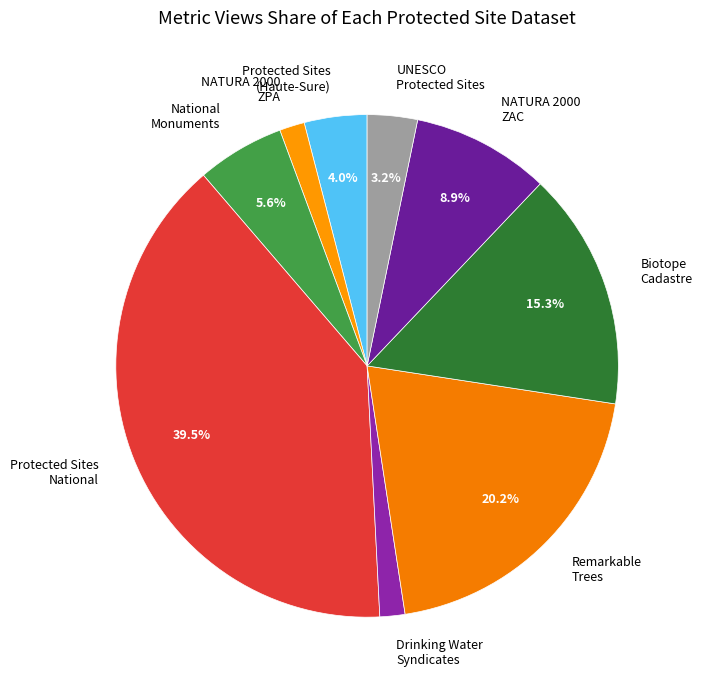

Count the number of slices in the pie.

9